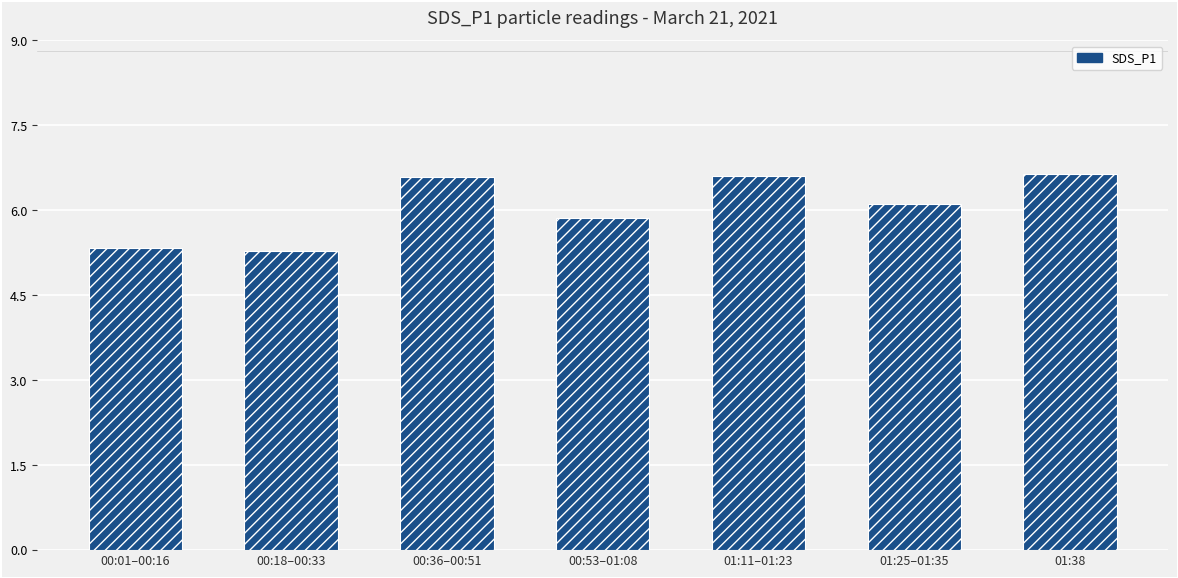

The chart shows a value of 10.4 at 01:38. True or false?

False